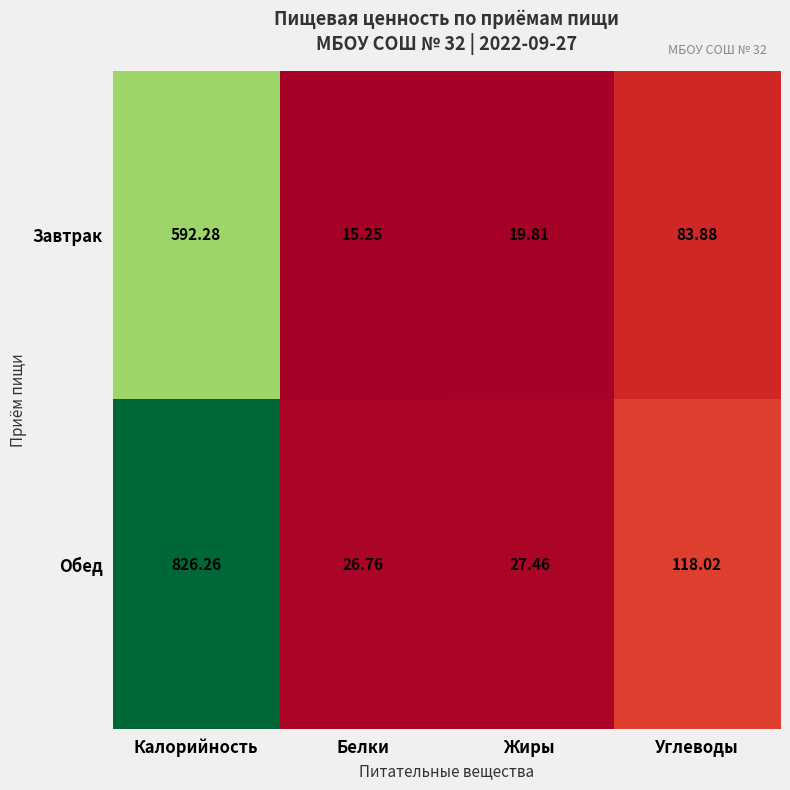

Is the value of Завтрак at Калорийность greater than the value of Обед at Жиры?

Yes